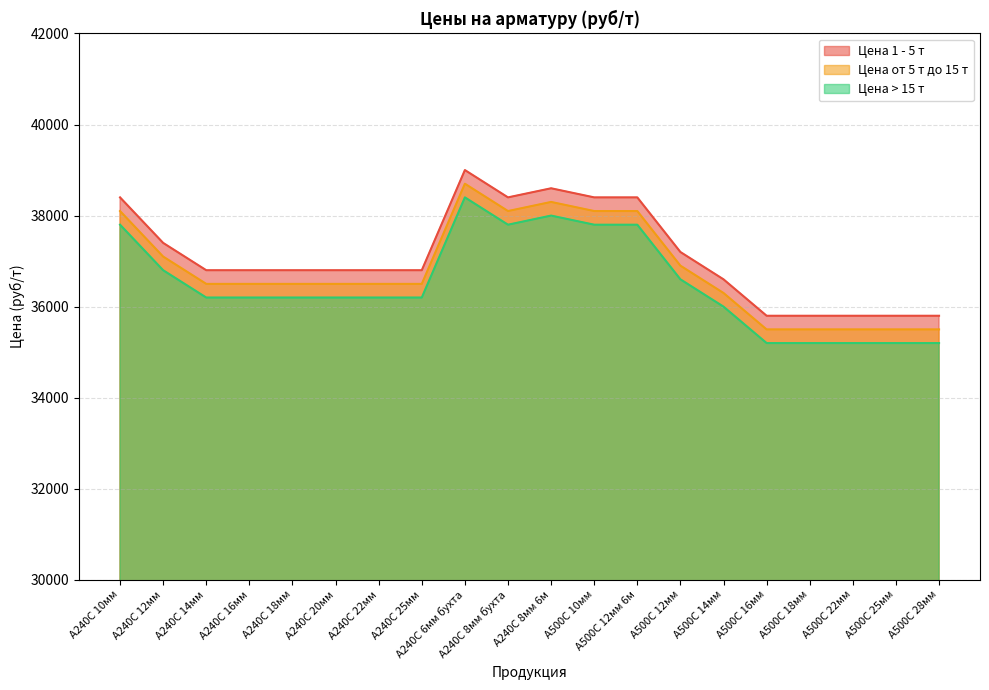

What is the sum of all Цена > 15 т values?

730200